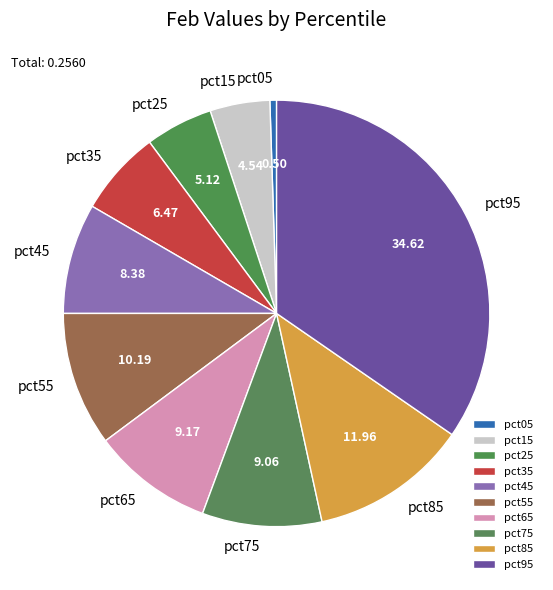

Is pct85 the majority of the pie?

No